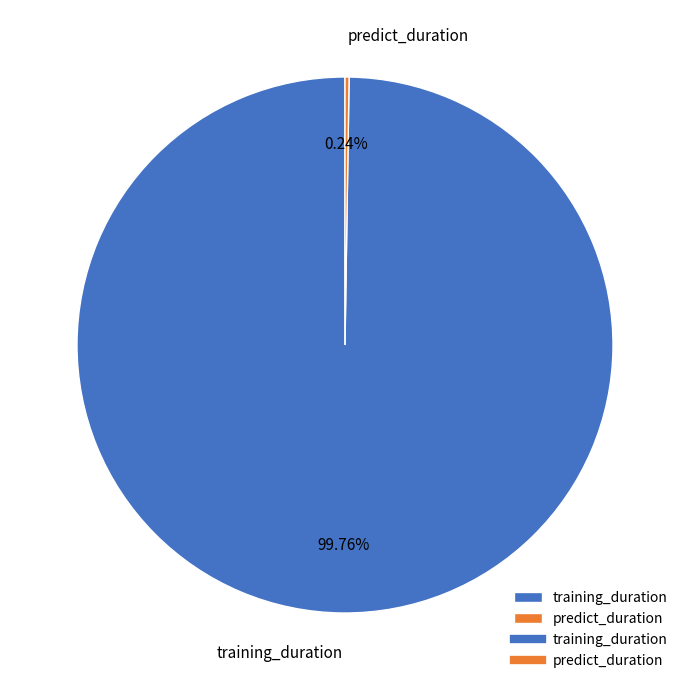

To the nearest percent, what is the difference between the largest and smallest slice percentages?

100%